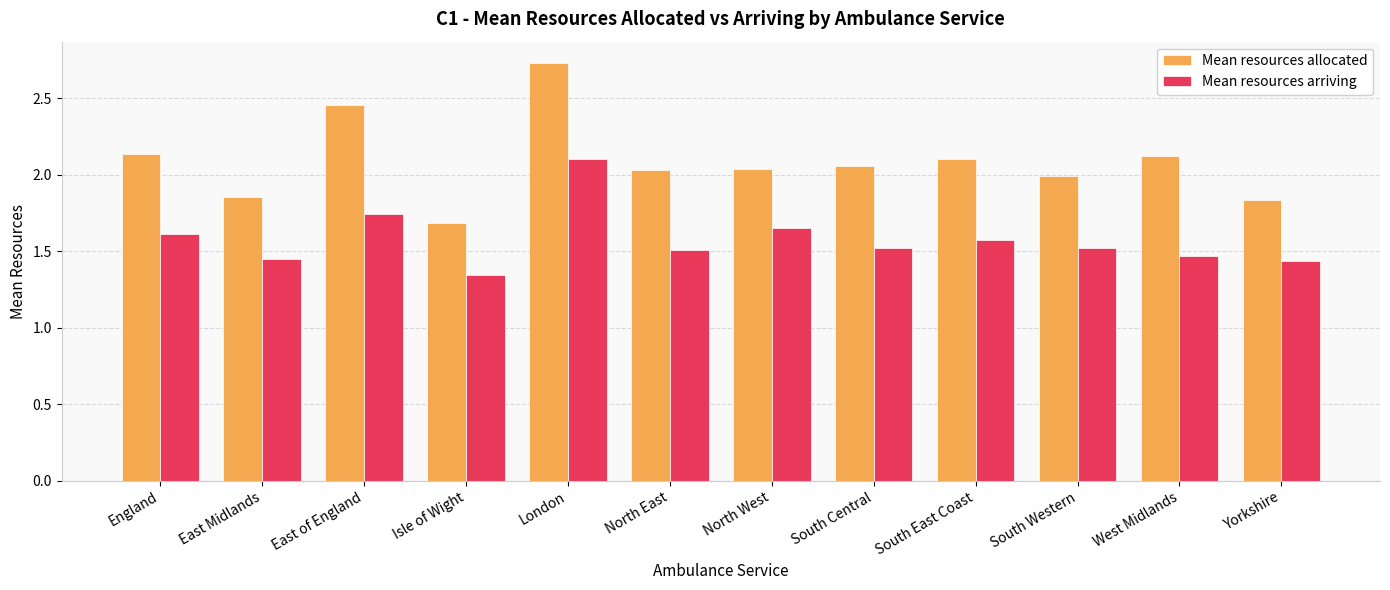

Which series has the widest spread of values?

Mean resources allocated